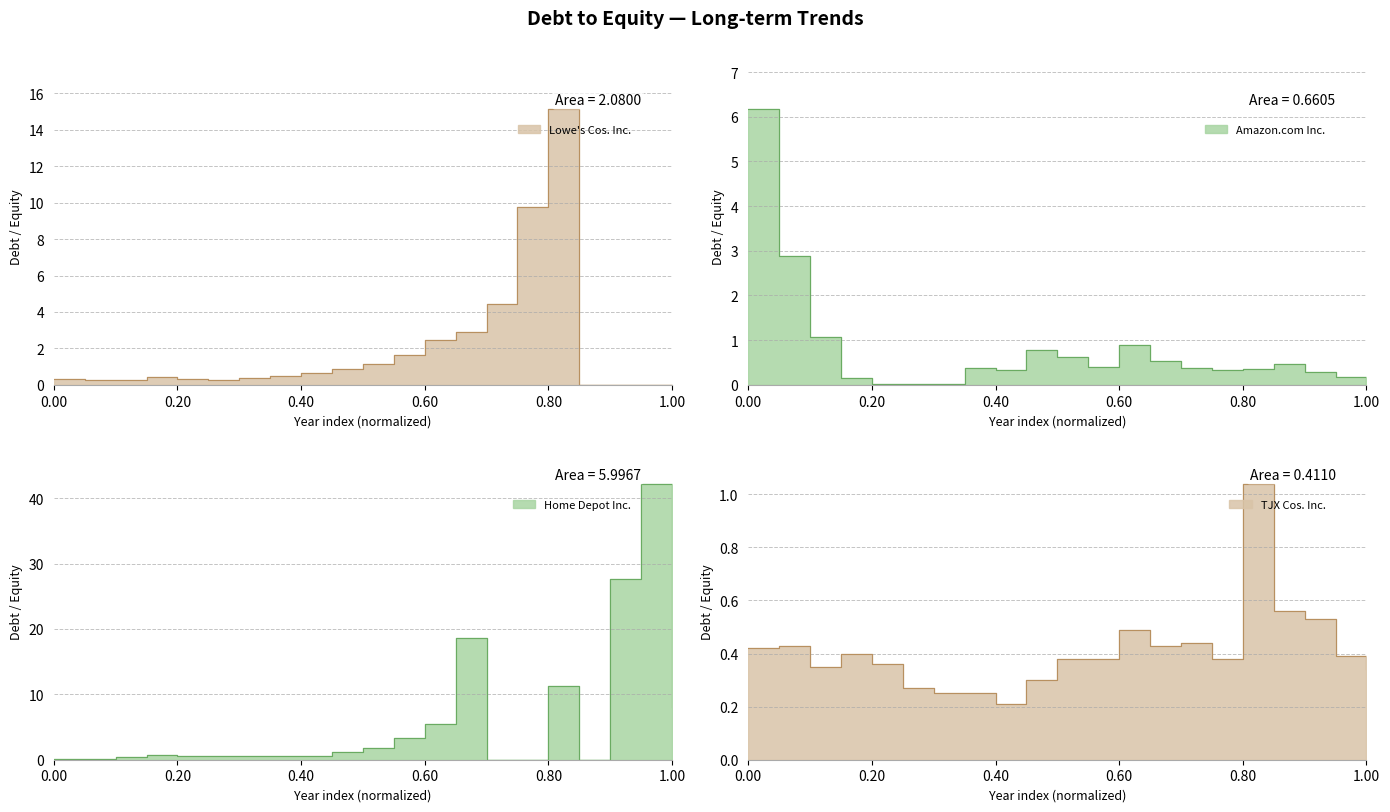

True or false: TJX Cos. Inc. has a value of 0.2 at 1.00.

False